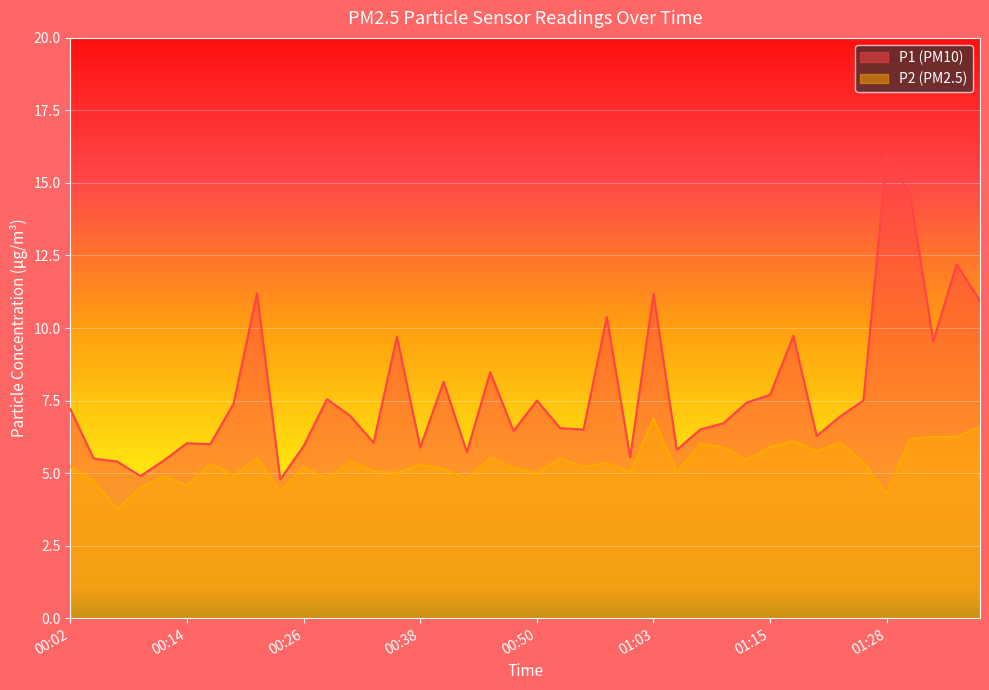

At how many categories does at least one series exceed 14?

2